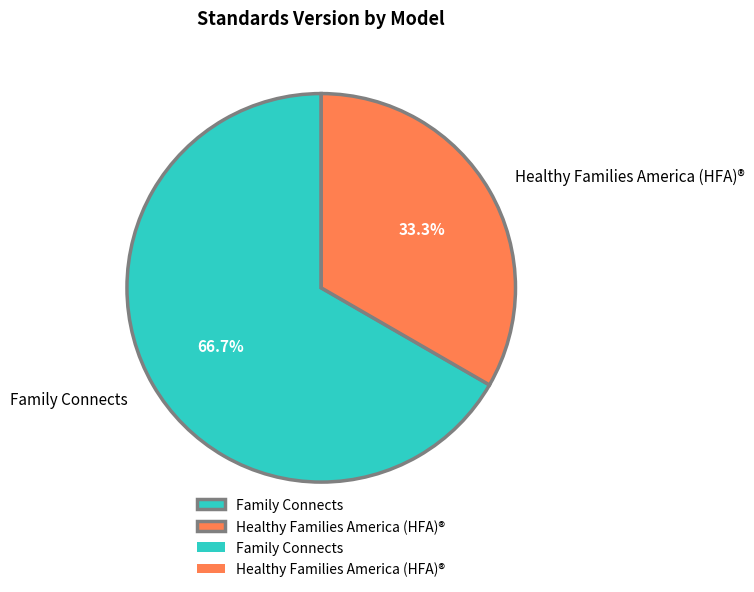

To the nearest percent, what is the difference between the Healthy Families America (HFA)® and Family Connects slice percentages?

33%